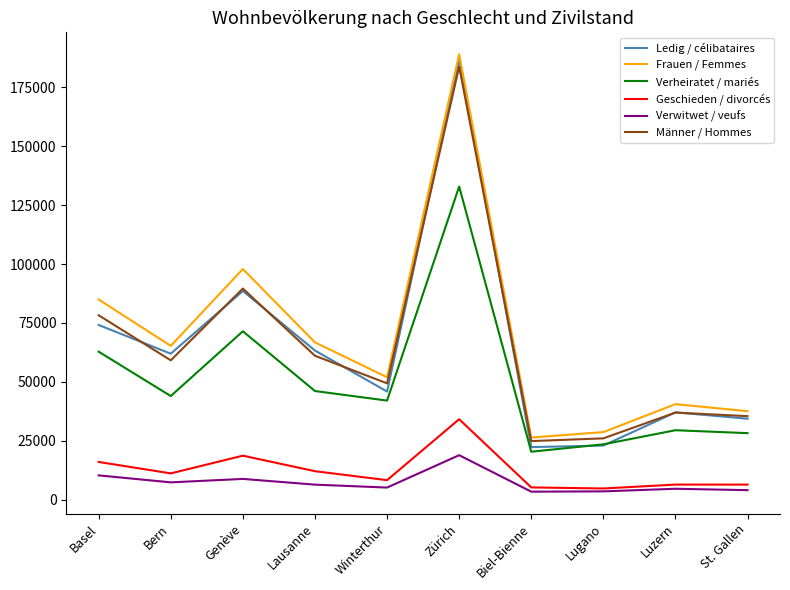

Which series has the largest range (max minus min)?

Ledig / célibataires